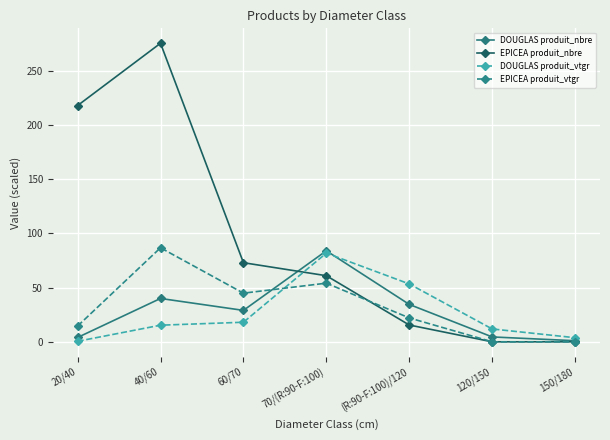

Which series has the largest total across all categories?

EPICEA produit_nbre